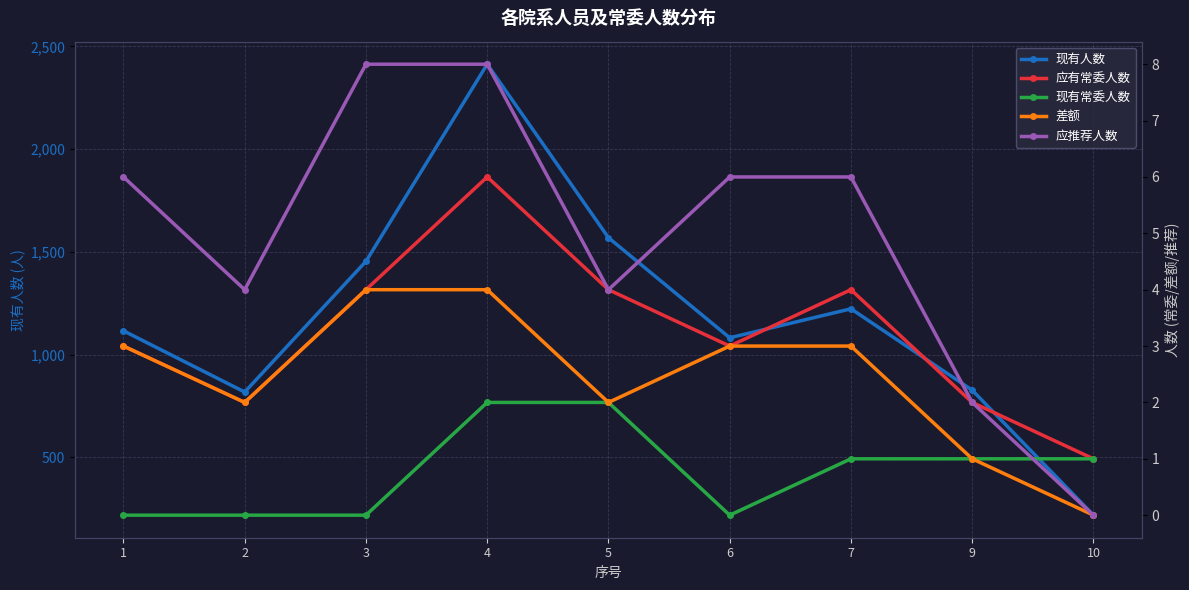

Is it true that 差额 equals 1 at 5?

False